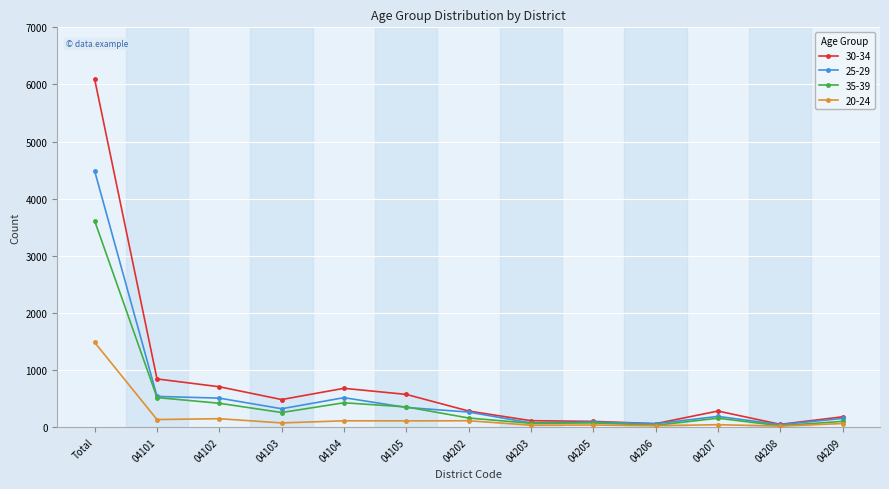

Which category has the highest value across all series?

Total